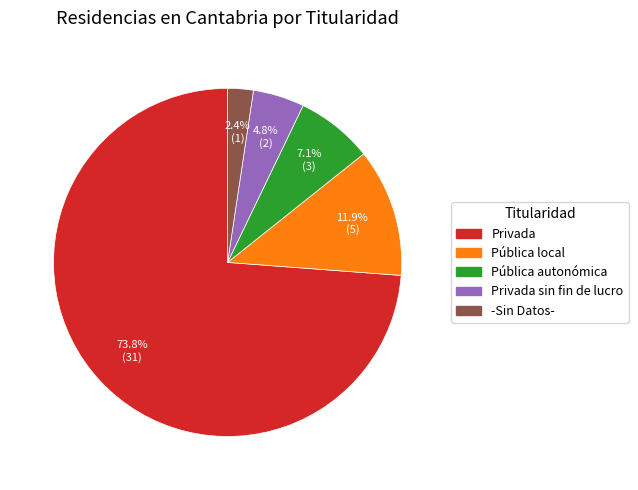

Does any single category account for the majority?

Yes